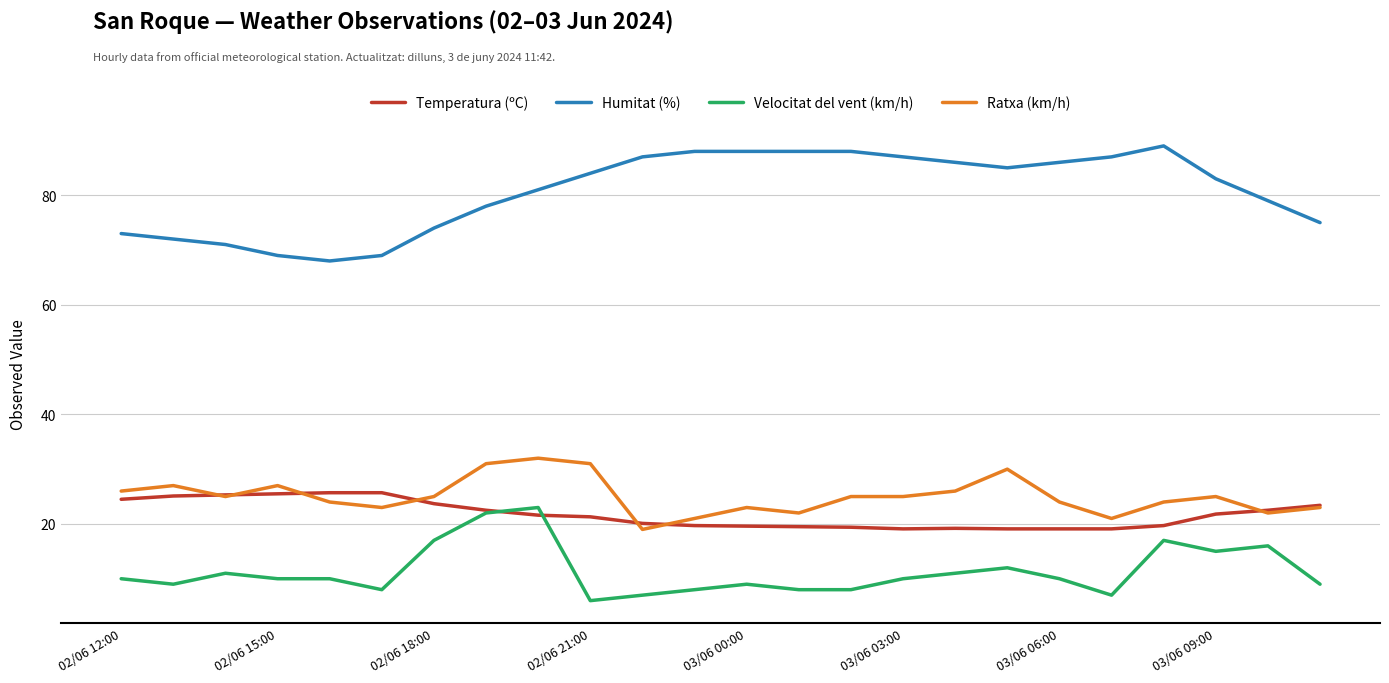

What is the difference between the second highest and minimum values in the Humitat (%) series?

20.0